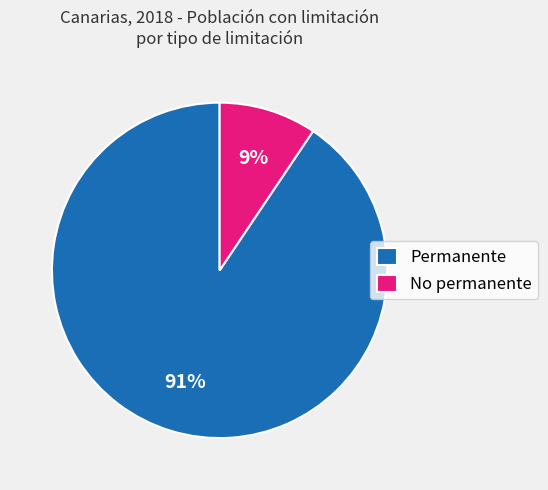

Is there a majority slice in this chart?

Yes